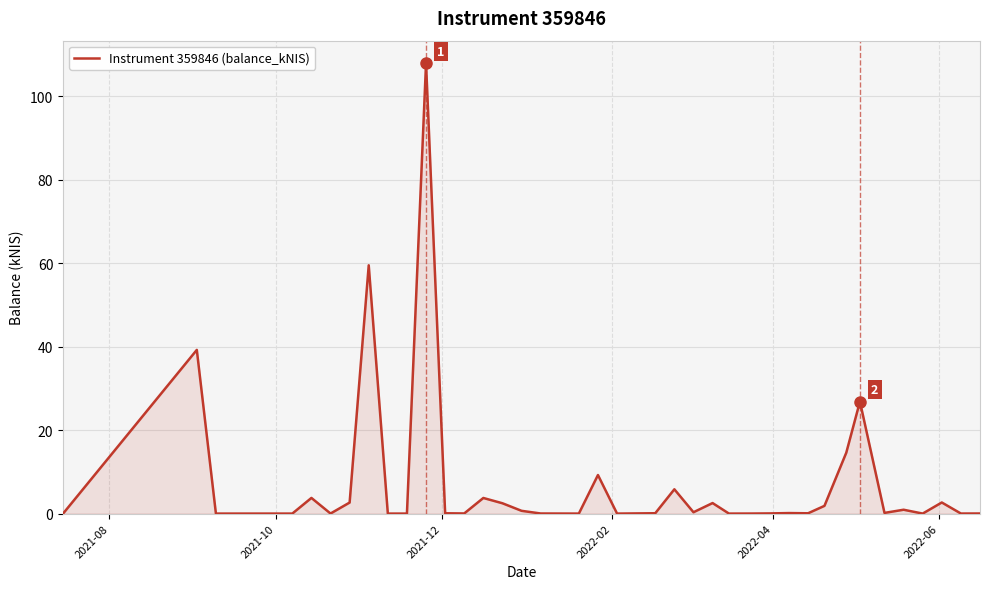

What is the difference between the maximum and minimum values?

108.0